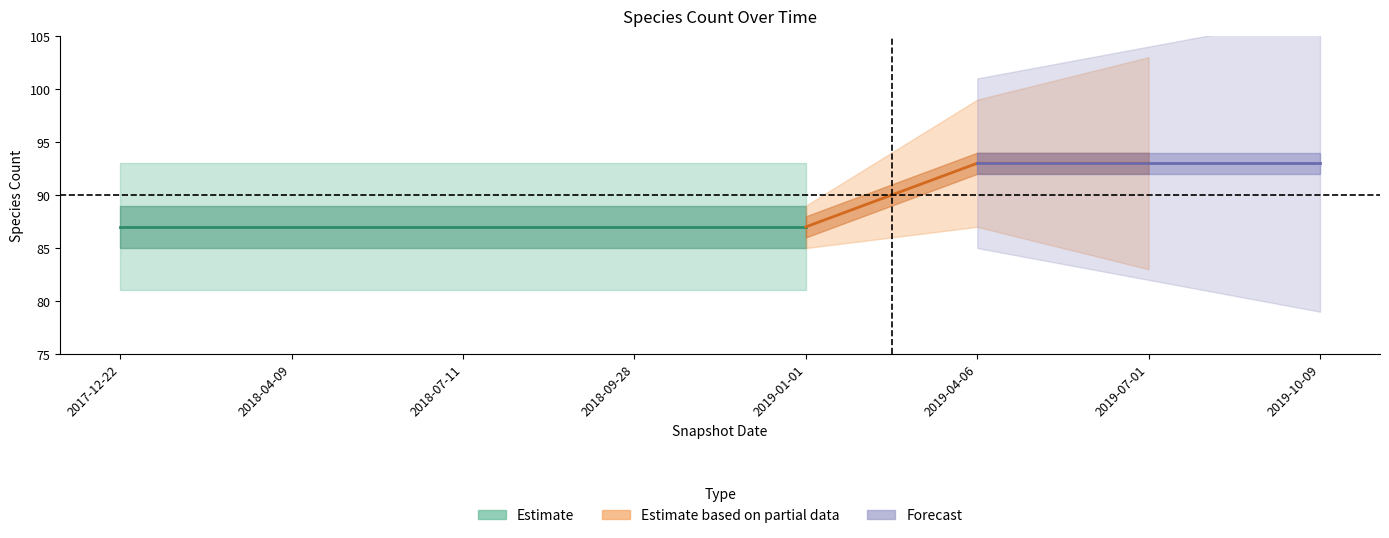

What is the label of the 8th point from the left?

2019-10-09